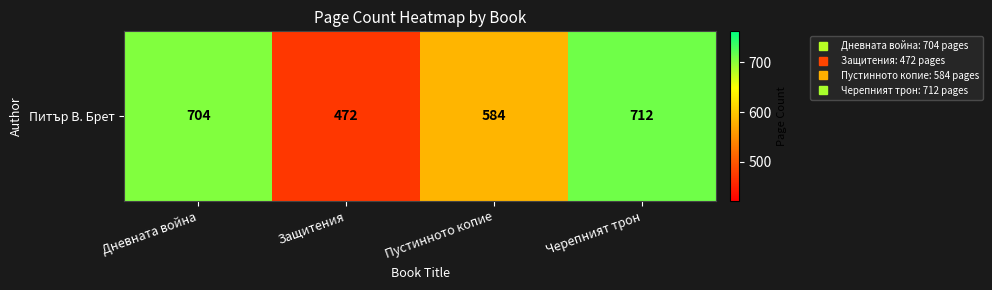

What is the ratio of the value at Черепният трон to the value at Дневната война?

1.0